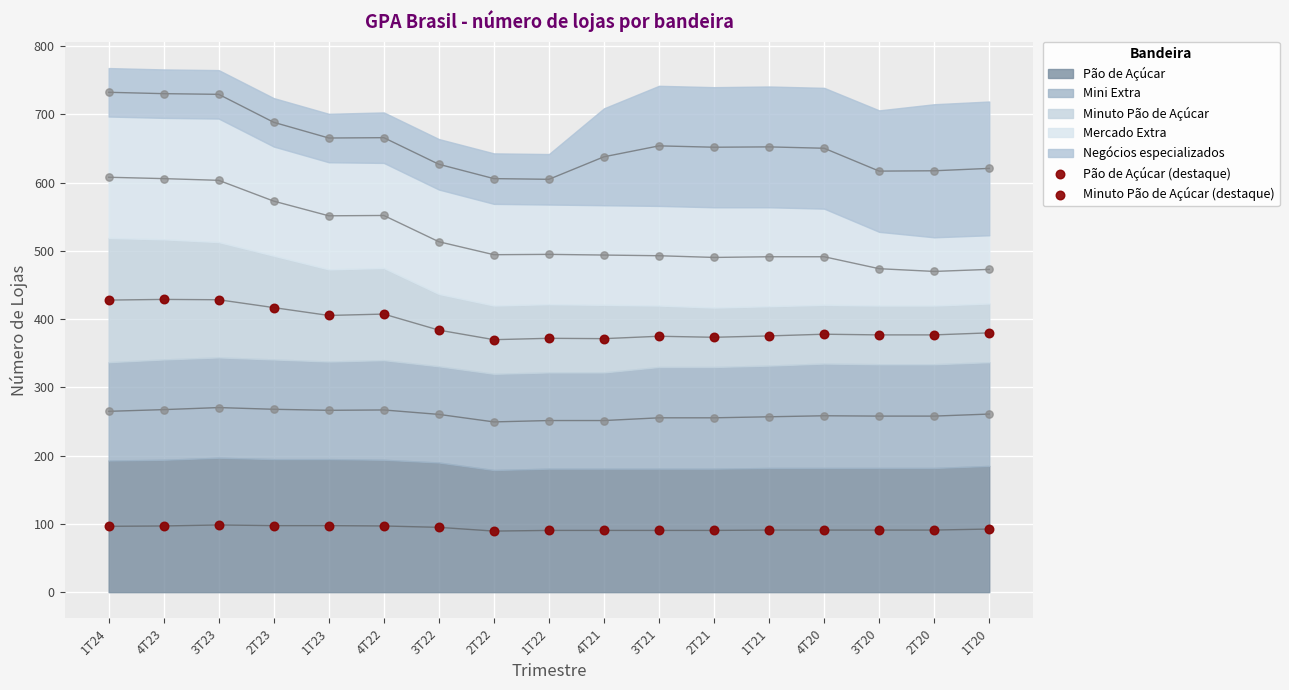

Is the value of Pão de Açúcar (destaque) at 4T23 greater than the value of Minuto Pão de Açúcar (destaque) at 3T20?

No